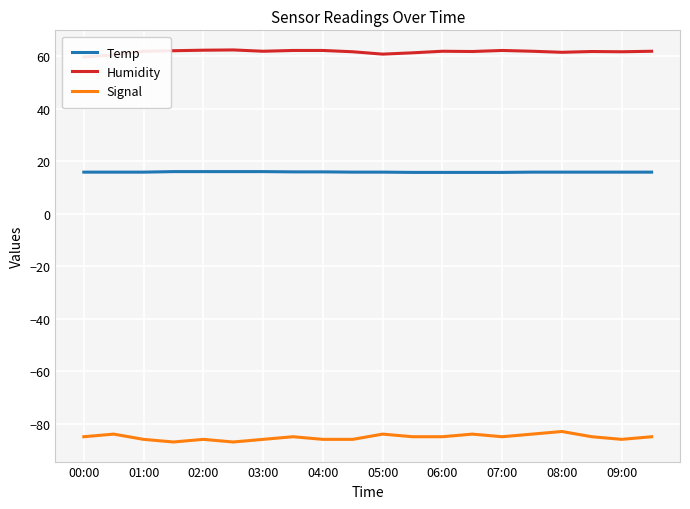

What are all the series names shown in the legend?

Temp, Humidity, Signal